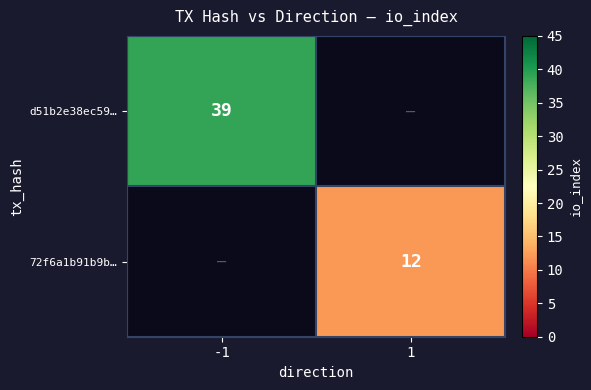

What is the maximum value shown in the chart?

39.0